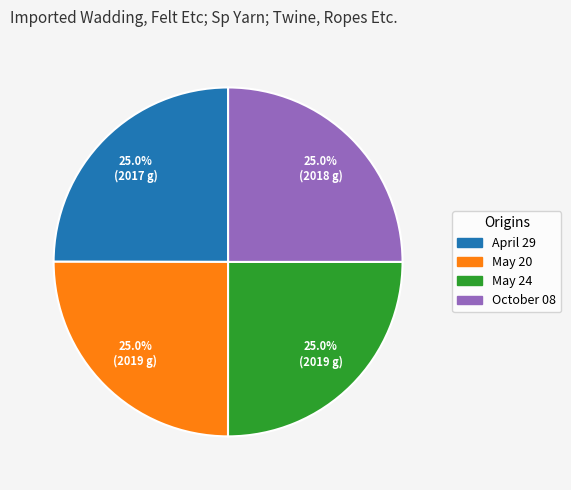

To the nearest percent, what percentage of the pie is April 29?

25%